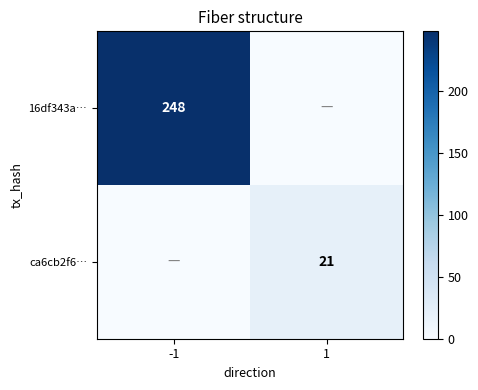

Is the value of 16df343a… at -1 greater than the value of ca6cb2f6… at 1?

Yes